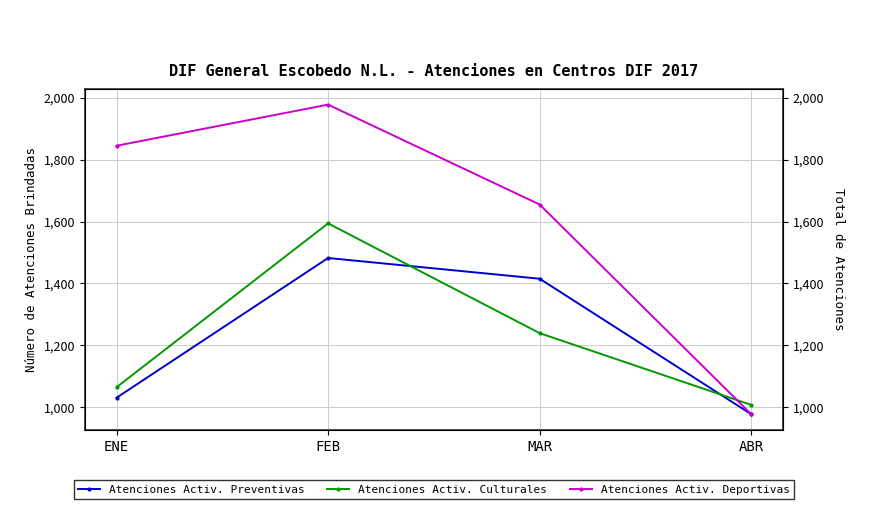

What is the maximum value for Atenciones Activ. Deportivas?

1978